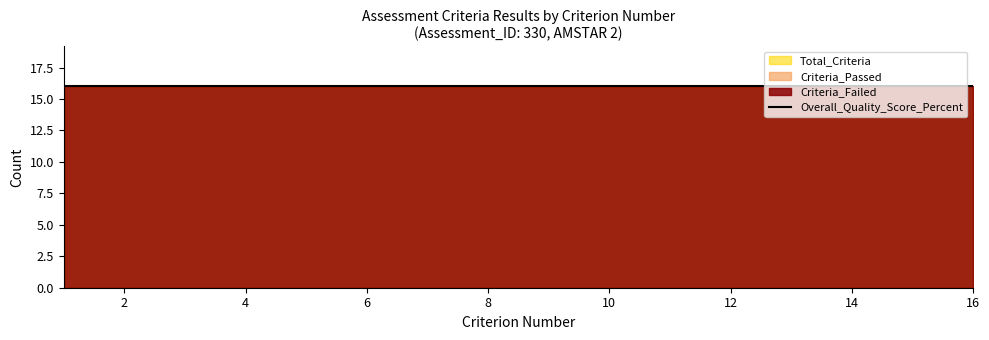

At which category does the chart reach its minimum across all series?

1